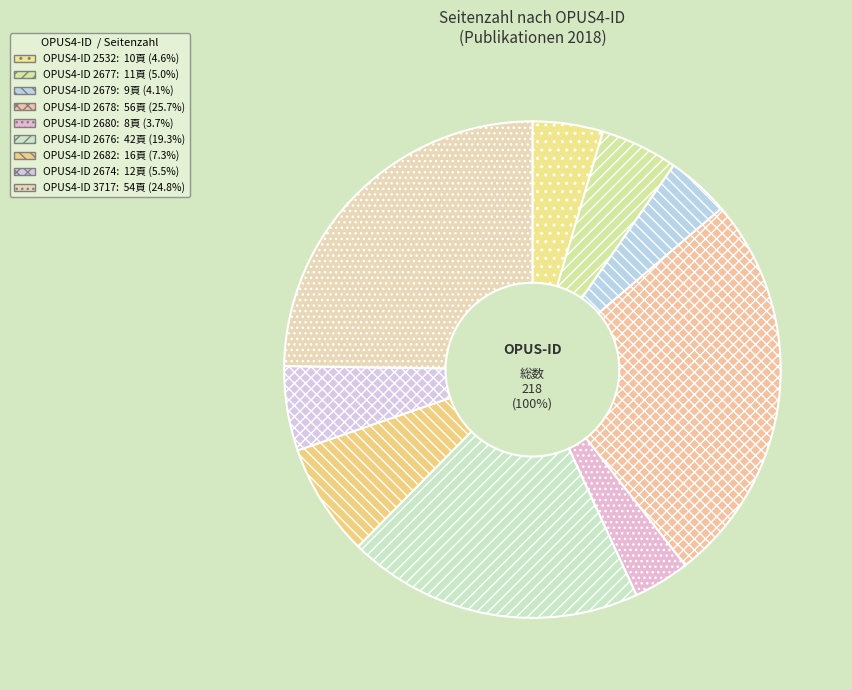

The 2680 slice represents 4% of the pie. True or false?

True